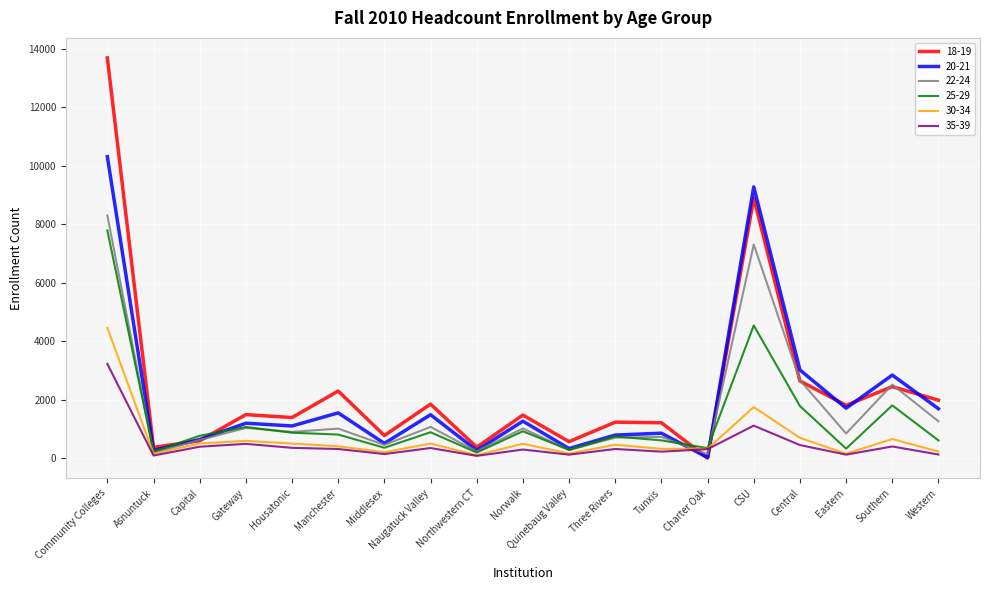

What is the minimum value for 22-24?

142